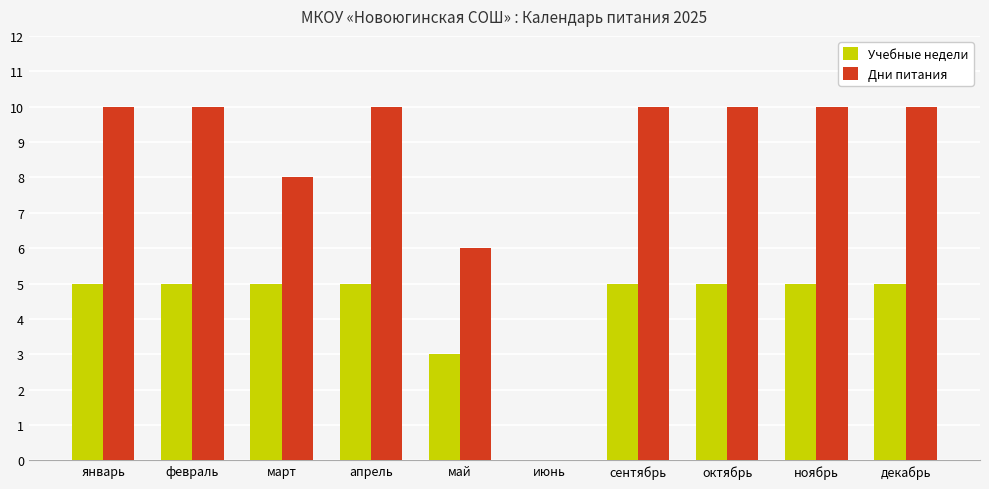

How many values in Дни питания are above zero?

9